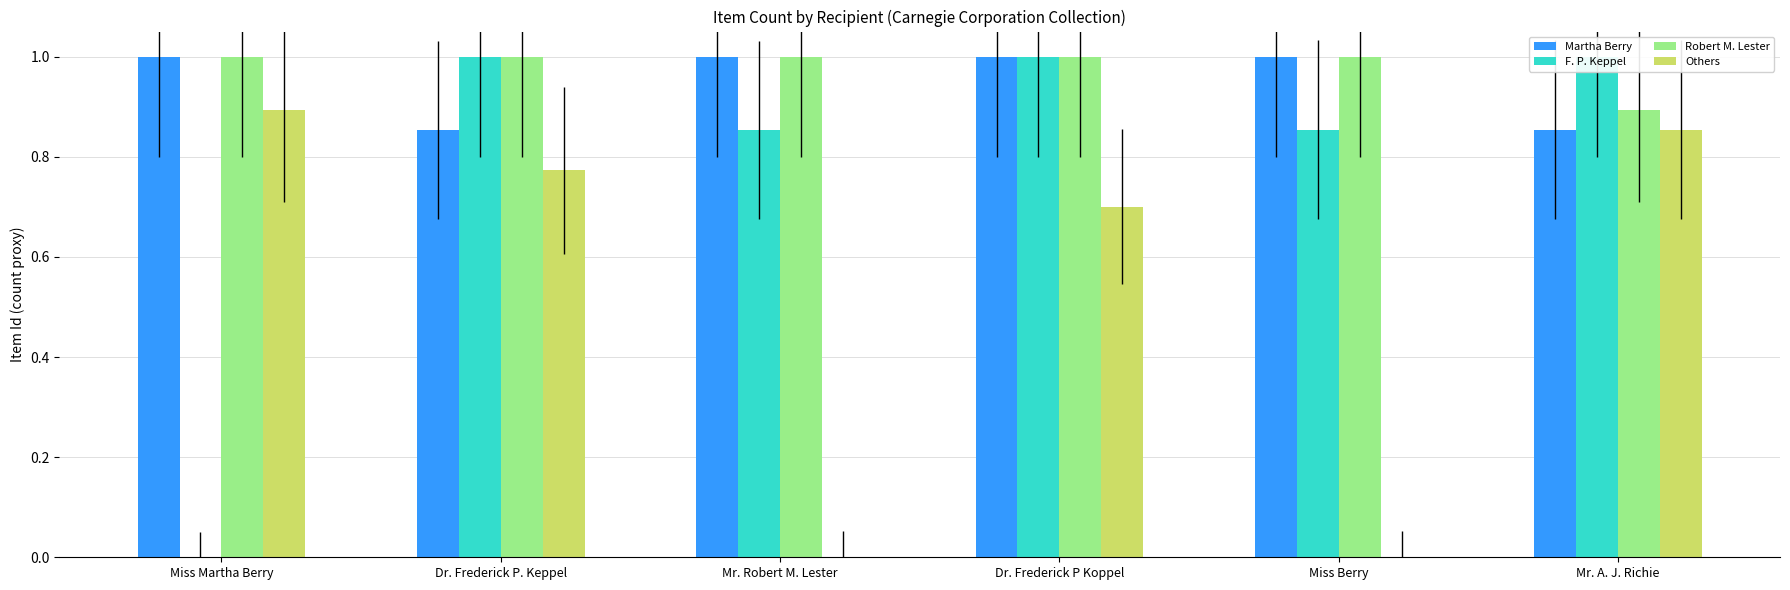

Which category has the highest value across all series?

Miss Martha Berry